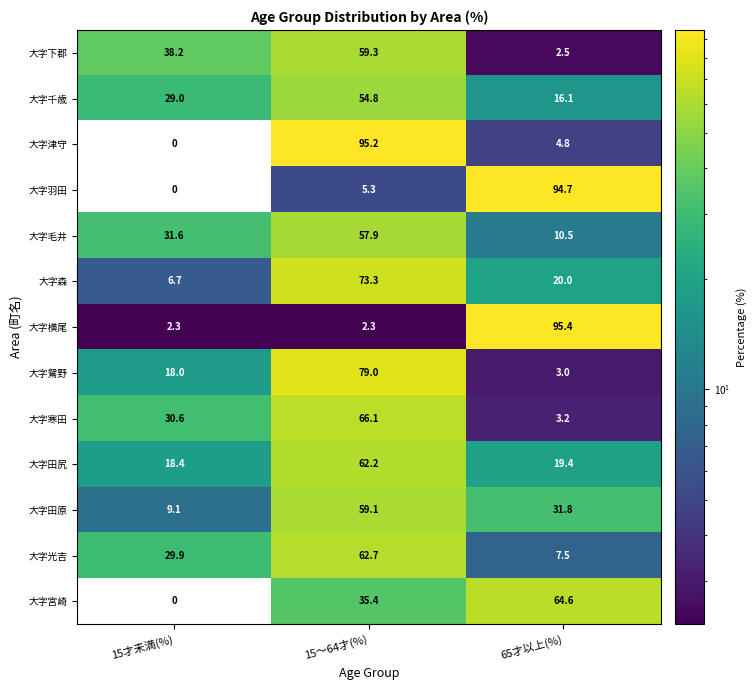

What is the sum of the 大字津守 values at 65才以上(%) and 15才未満(%)?

4.8